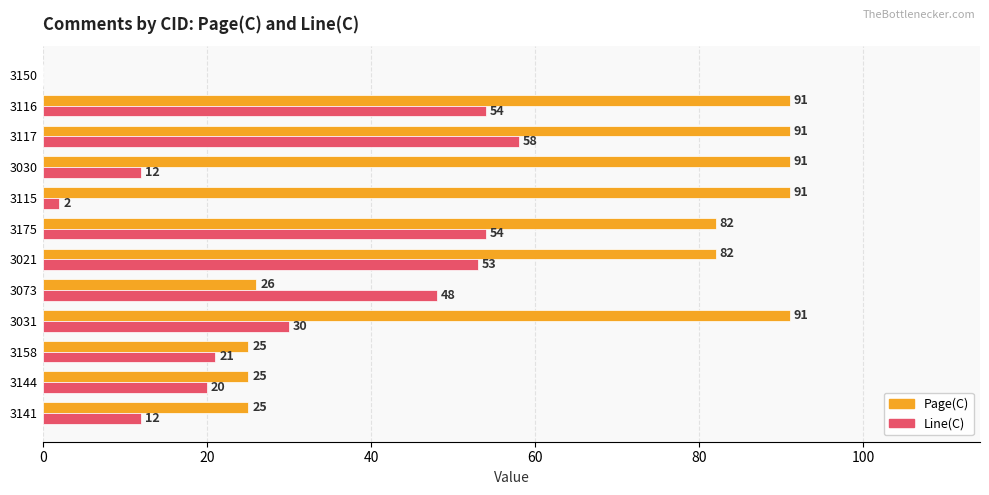

Between 3175 and 3030, which series saw the biggest shift?

Line(C)